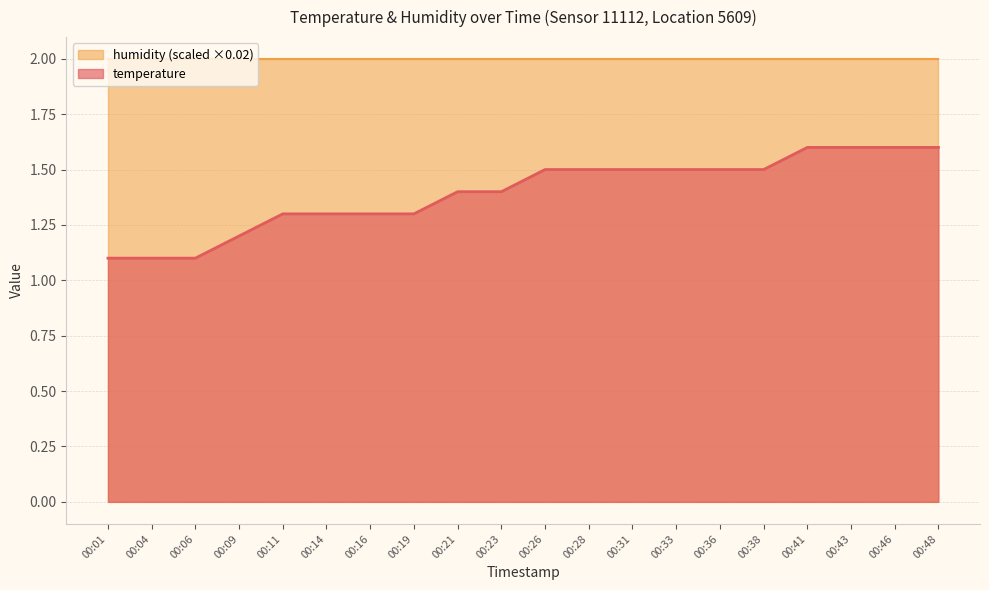

What is the value of the 8th point from the left?

1.3